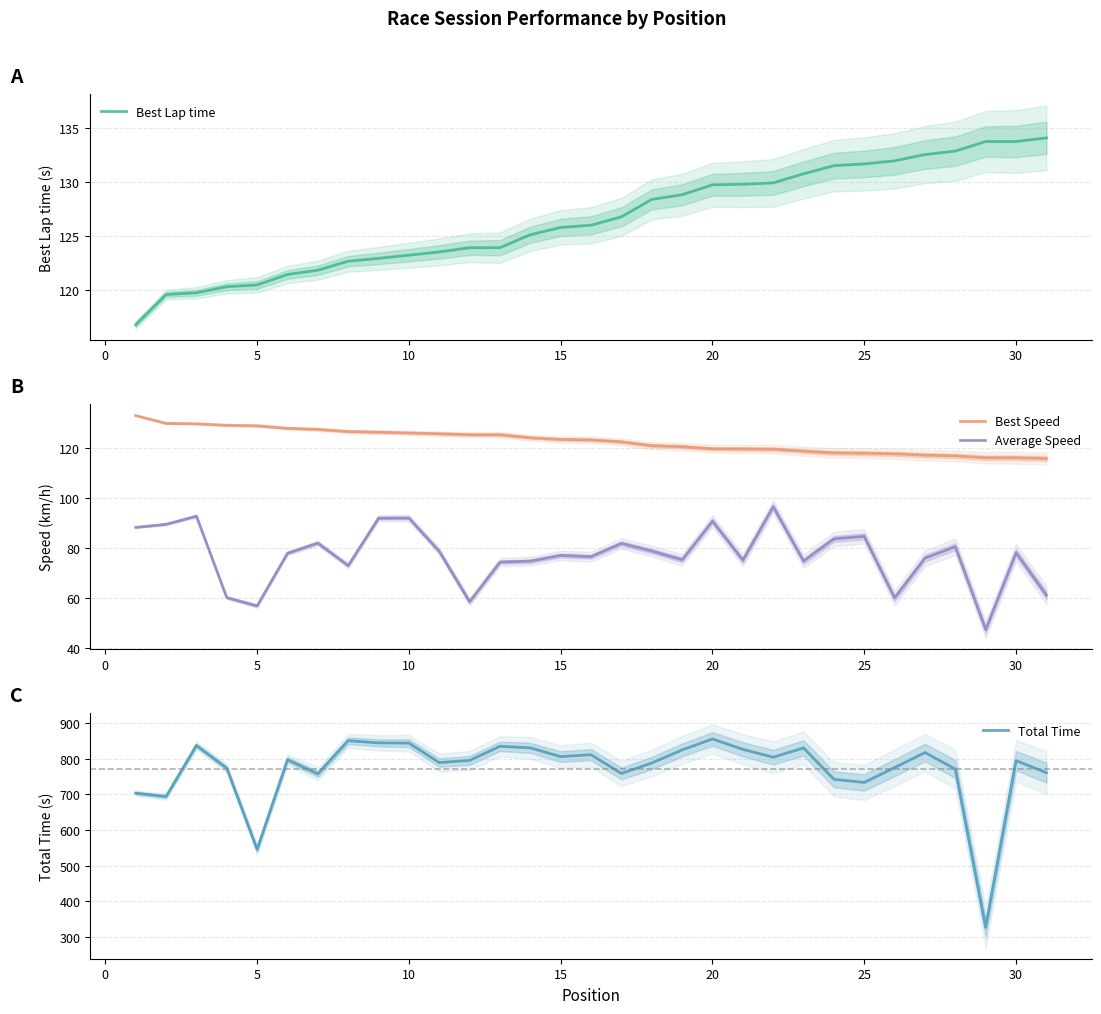

True or false: Best Speed and Average Speed intersect in this chart.

False